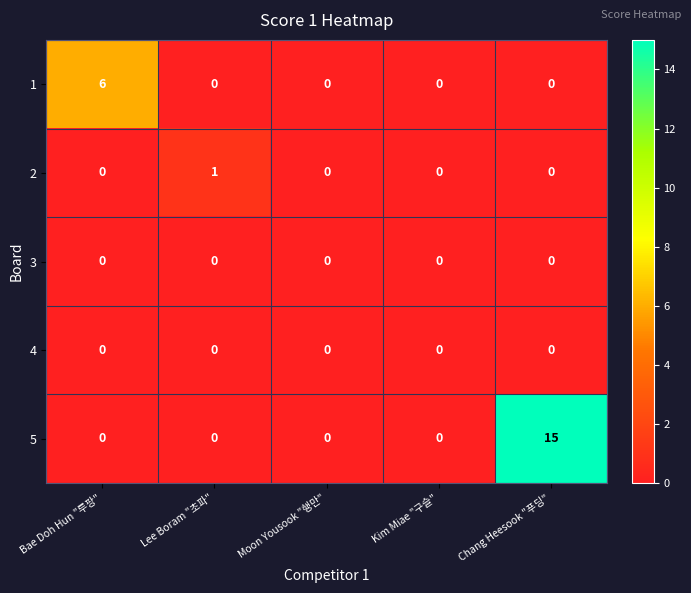

Which series changed the most between Bae Doh Hun "루팡" and Chang Heesook "푸딩"?

5